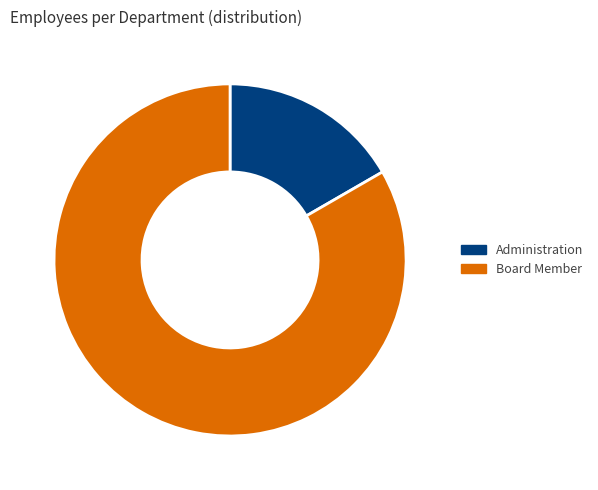

Is there a majority slice in this chart?

Yes